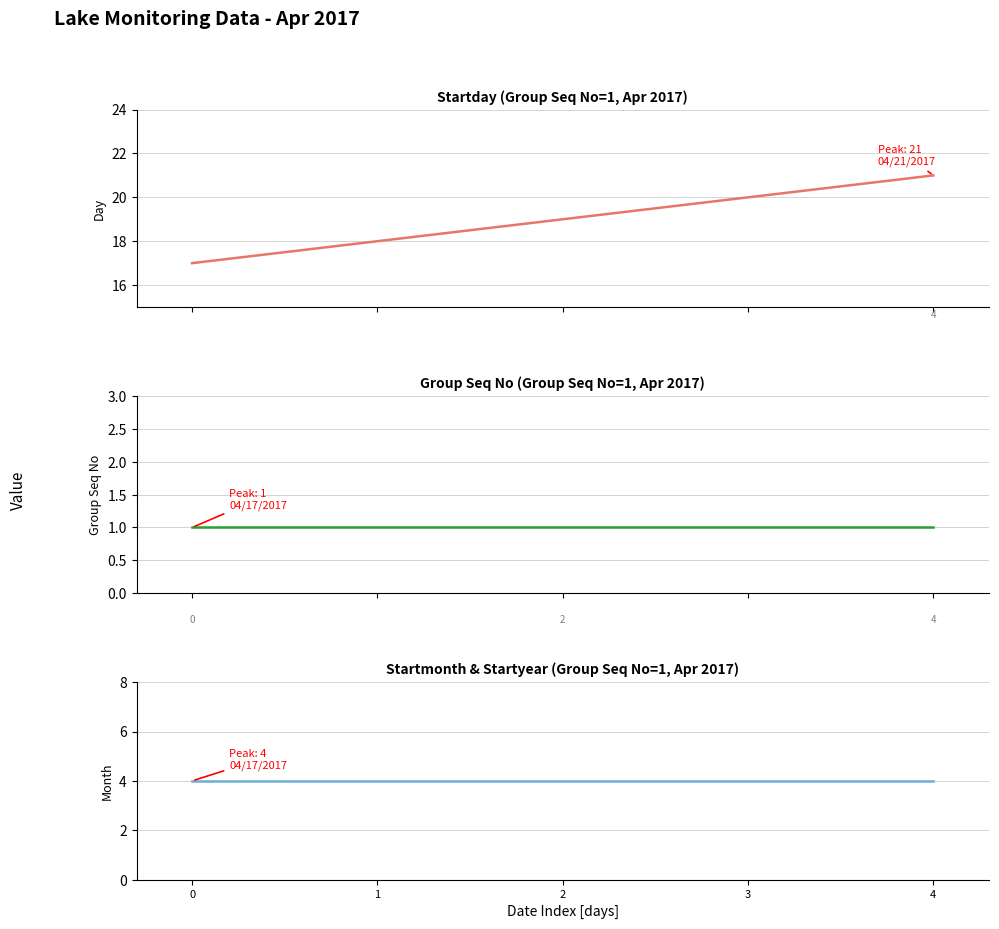

True or false: Startday has more than 2 points higher than both neighbors.

False